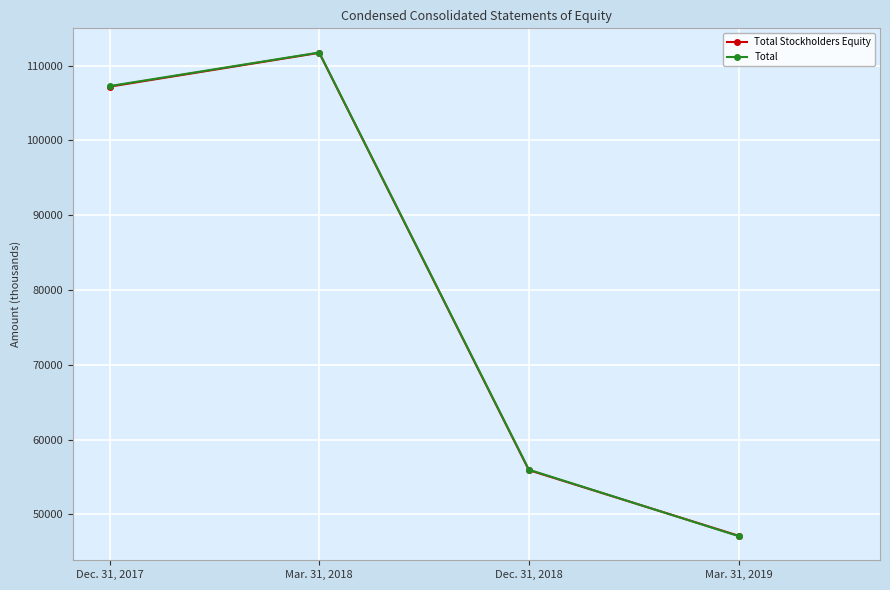

What are all the series names shown in the legend?

Total Stockholders Equity, Total